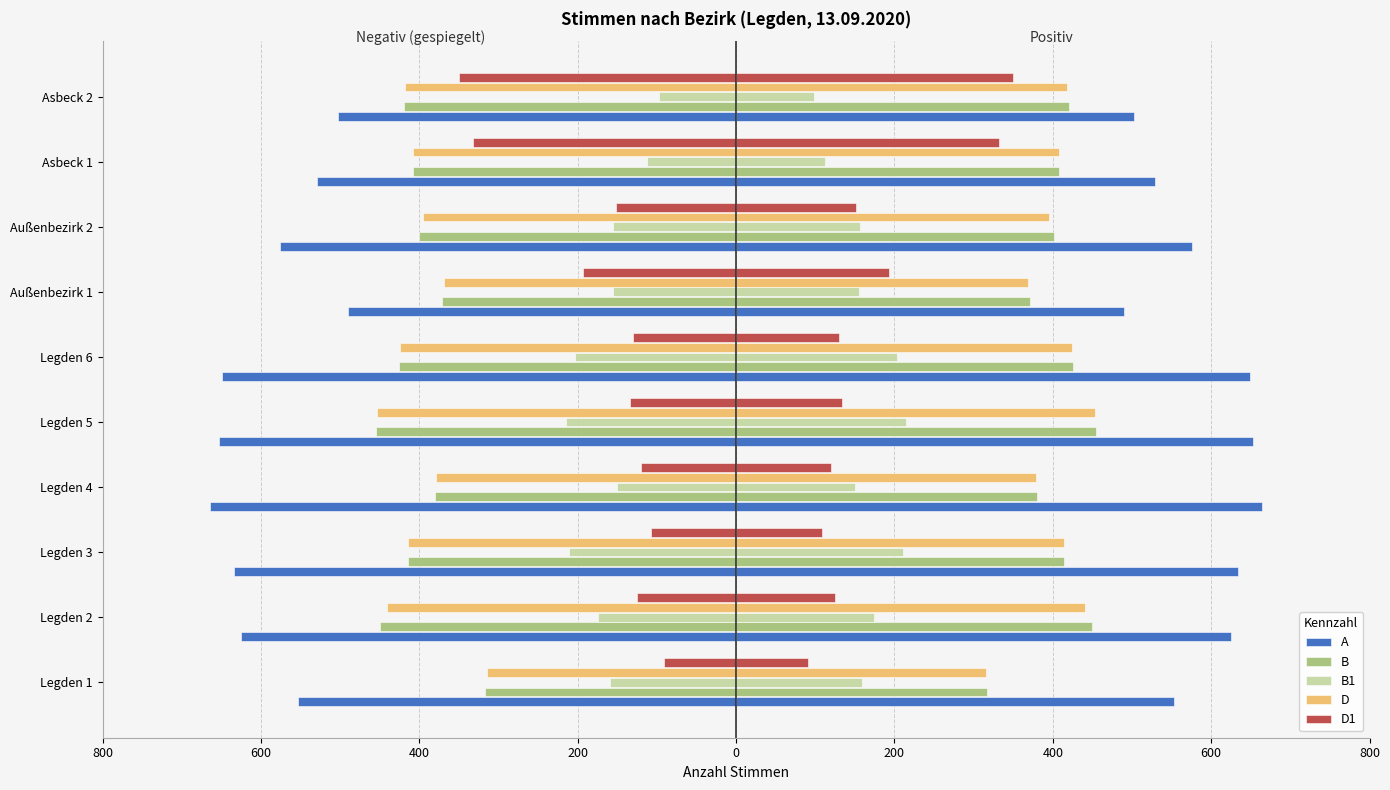

Are the bars horizontal?

Yes